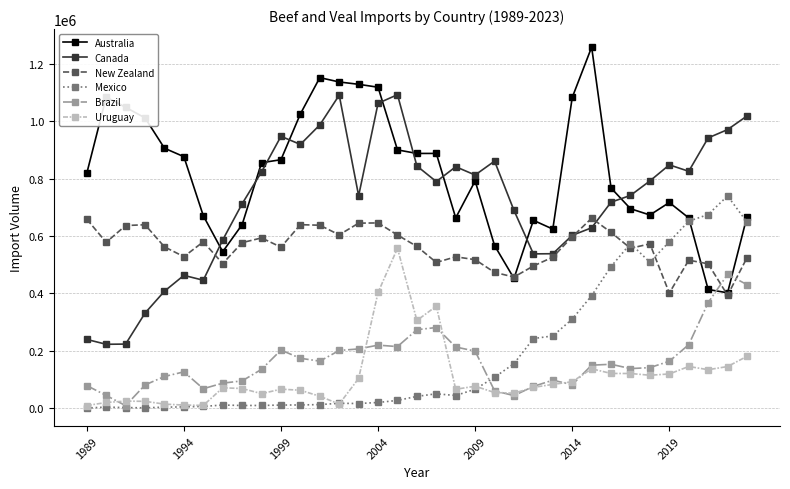

List the series in order of their peak value, lowest first.

Brazil, Uruguay, New Zealand, Mexico, Canada, Australia